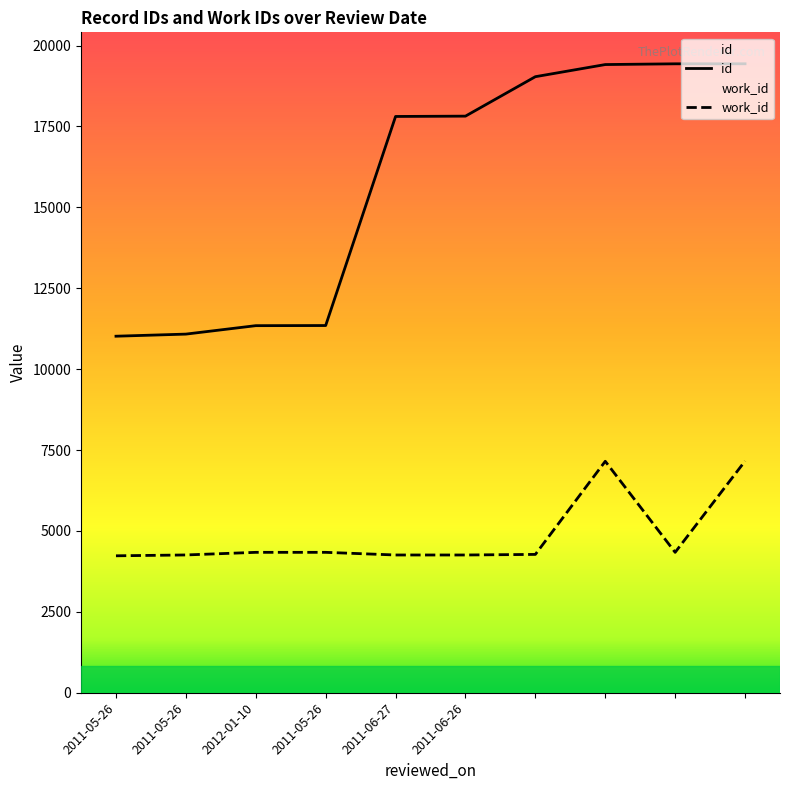

What is the label of the 2nd point from the left?

2011-05-26